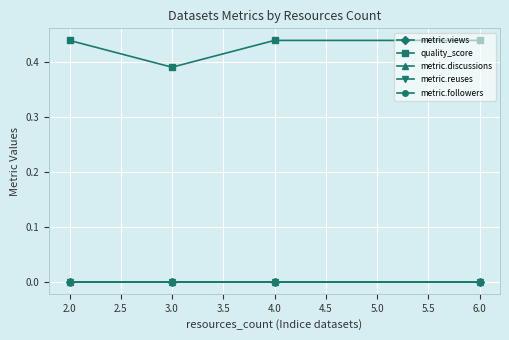

How many lines are shown in the chart?

5